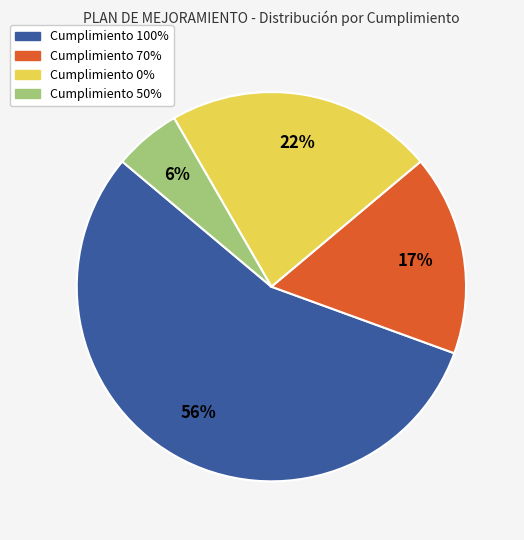

To the nearest percent, what is the difference between the largest and smallest slice percentages?

50%